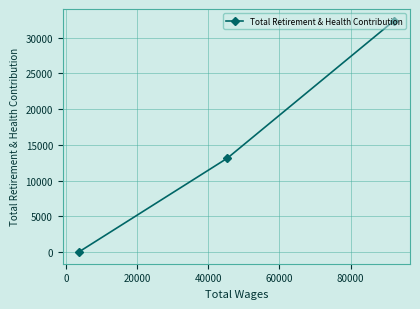

What is the difference between the maximum and minimum values?

32385